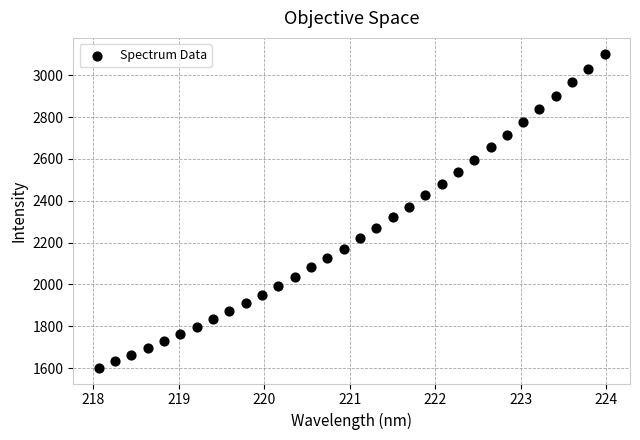

What is the range of Y values (max minus min)?

1501.6